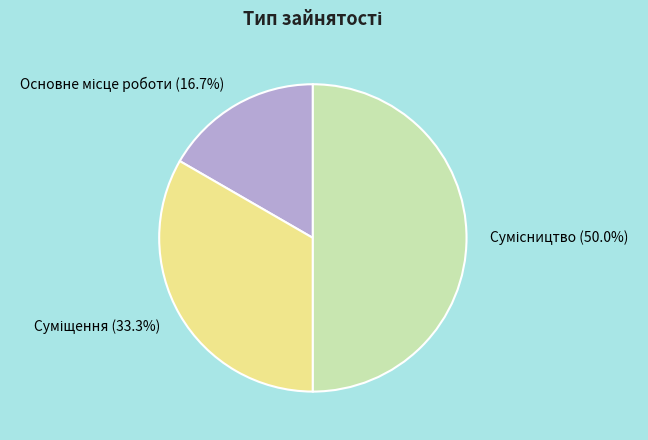

Is there any slice that represents more than half of the pie?

No